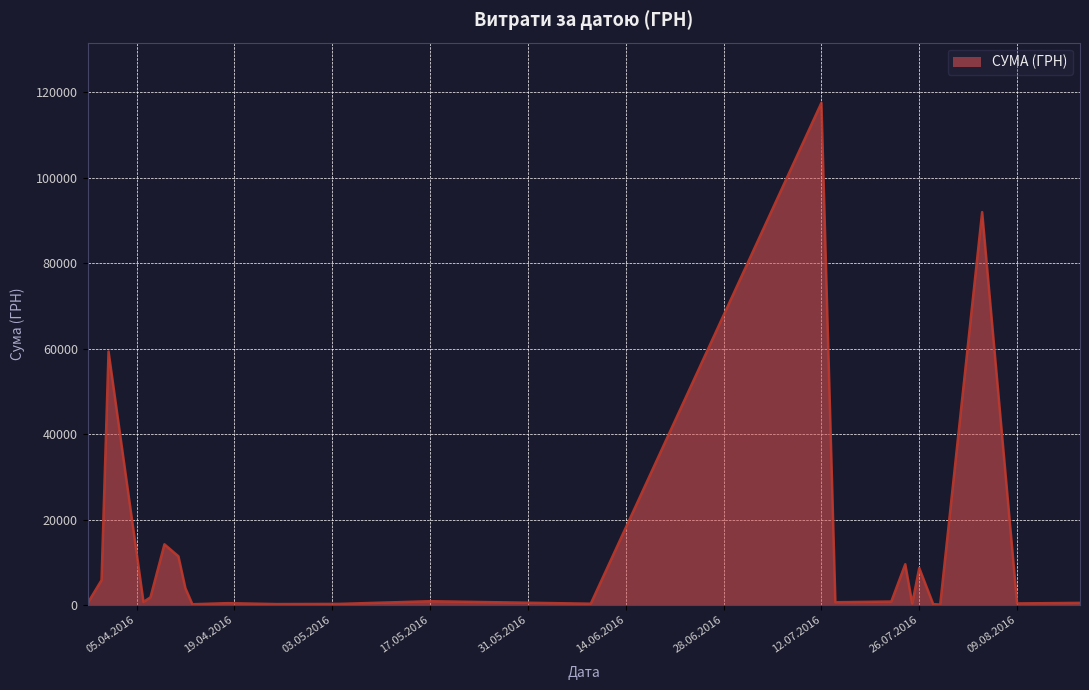

What is the greatest value displayed?

117568.8